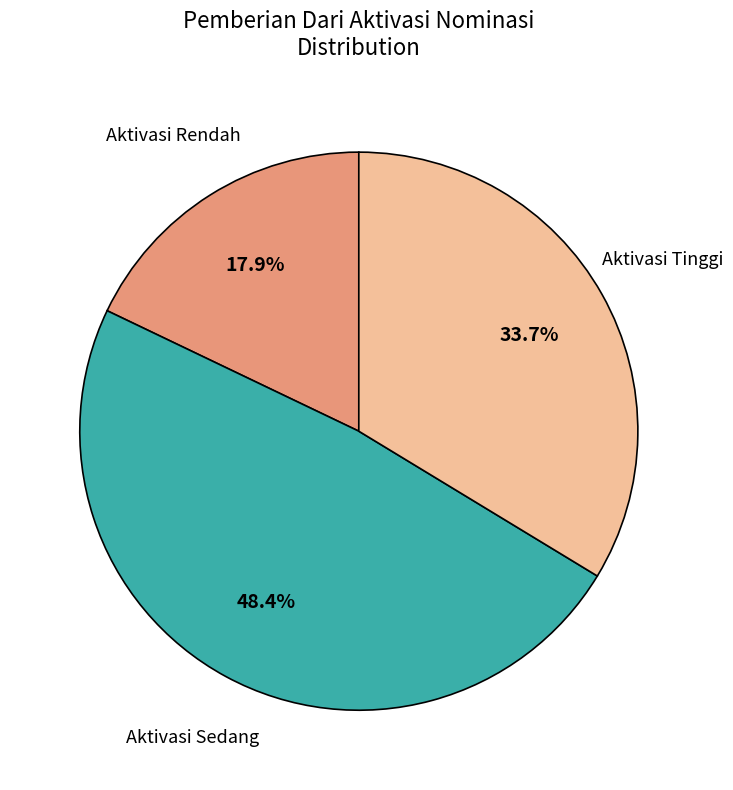

Is there a majority slice in this chart?

No